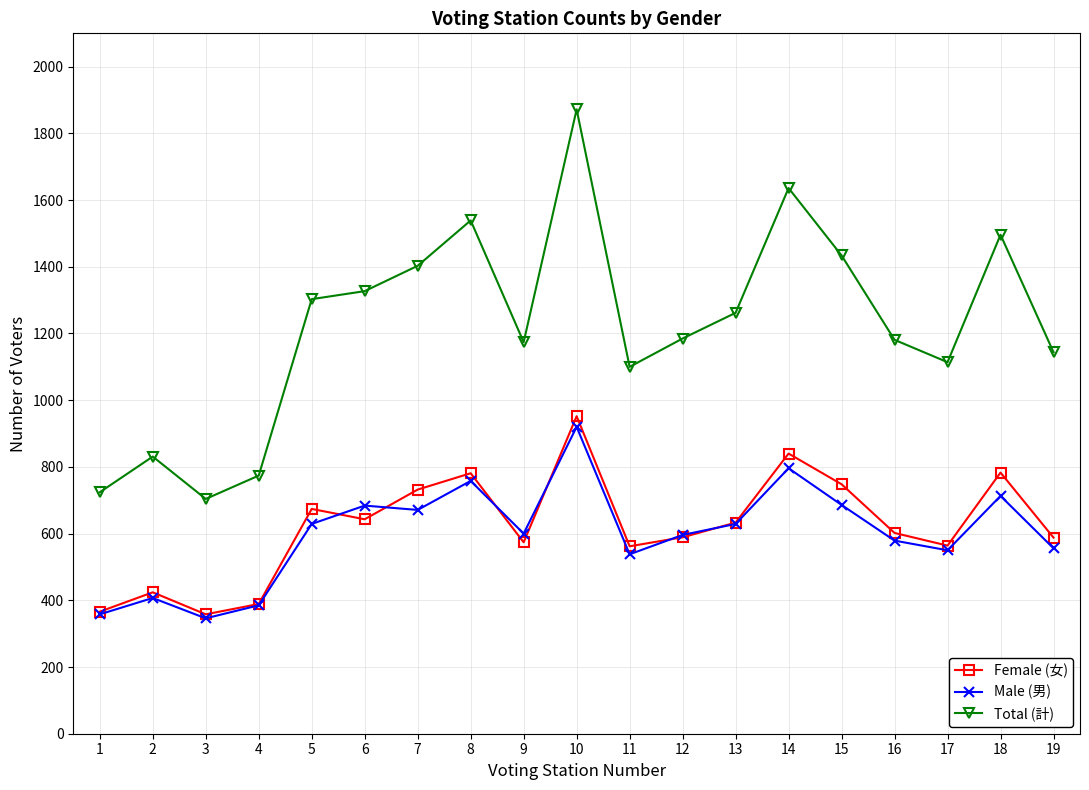

At which label does Total (計) first exceed 1185?

5